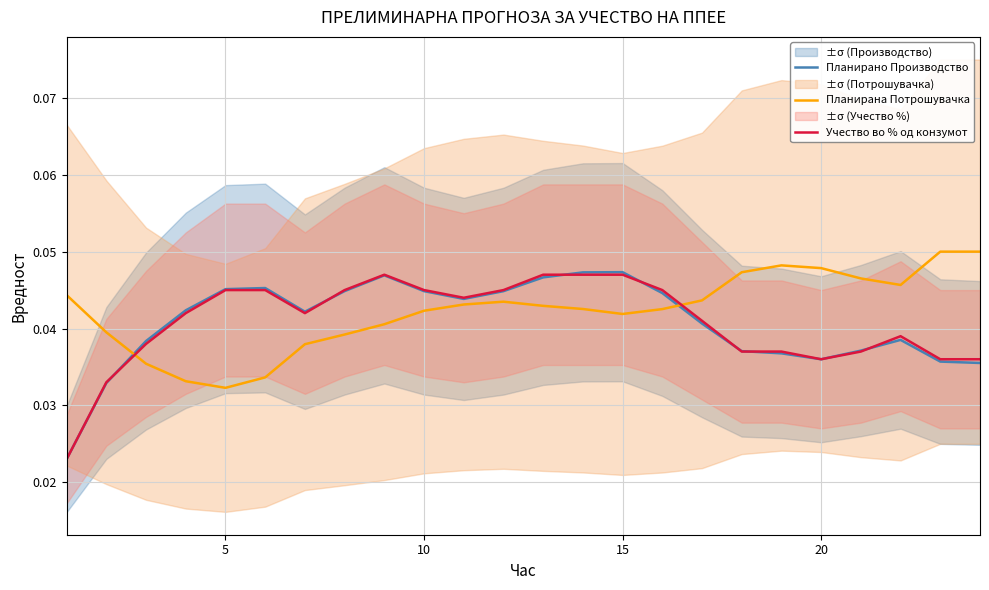

How many interior local valleys does the Планирано Производство series have?

3